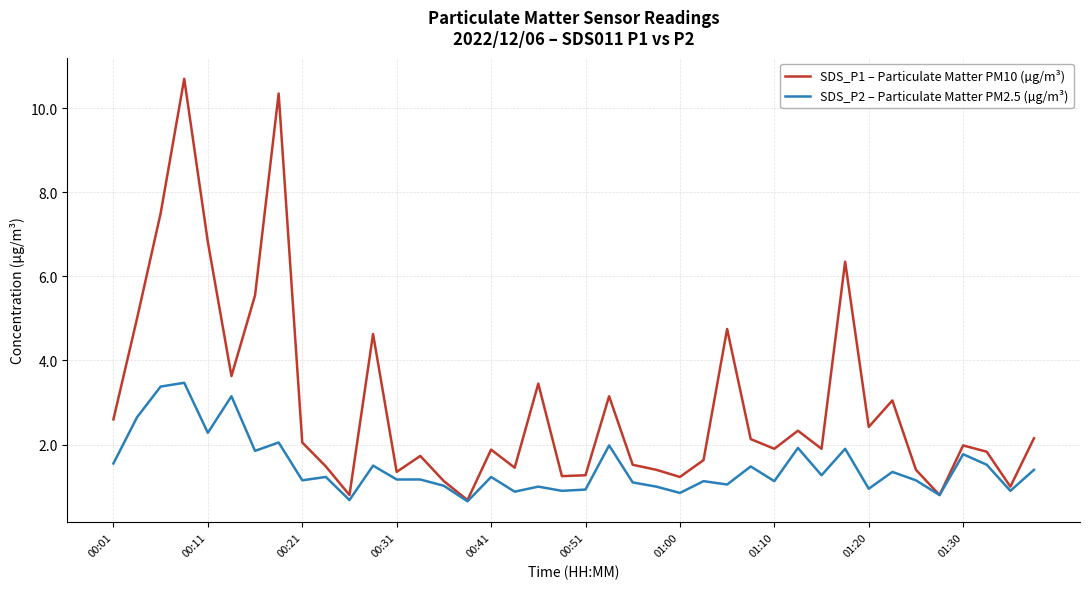

Which series has the largest total across all categories?

SDS_P1 – Particulate Matter PM10 (µg/m³)